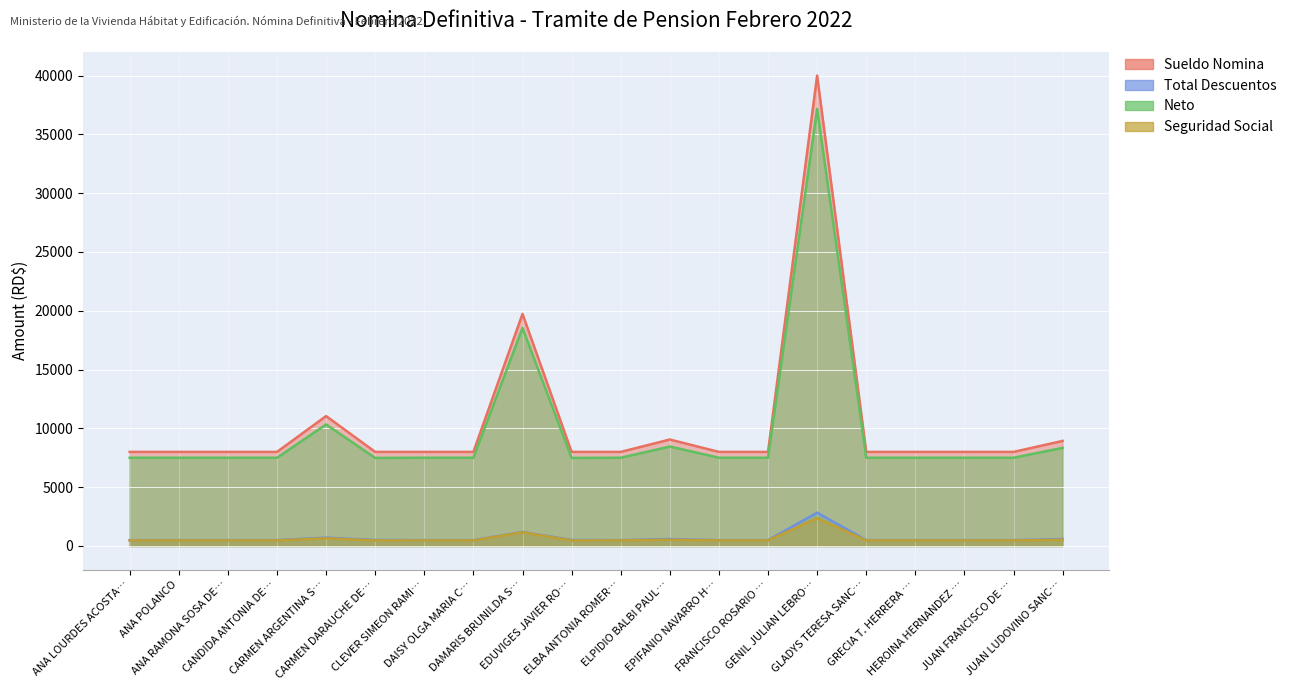

The value of Neto at HEROINA HERNANDEZ … is 3845.1. True or false?

False